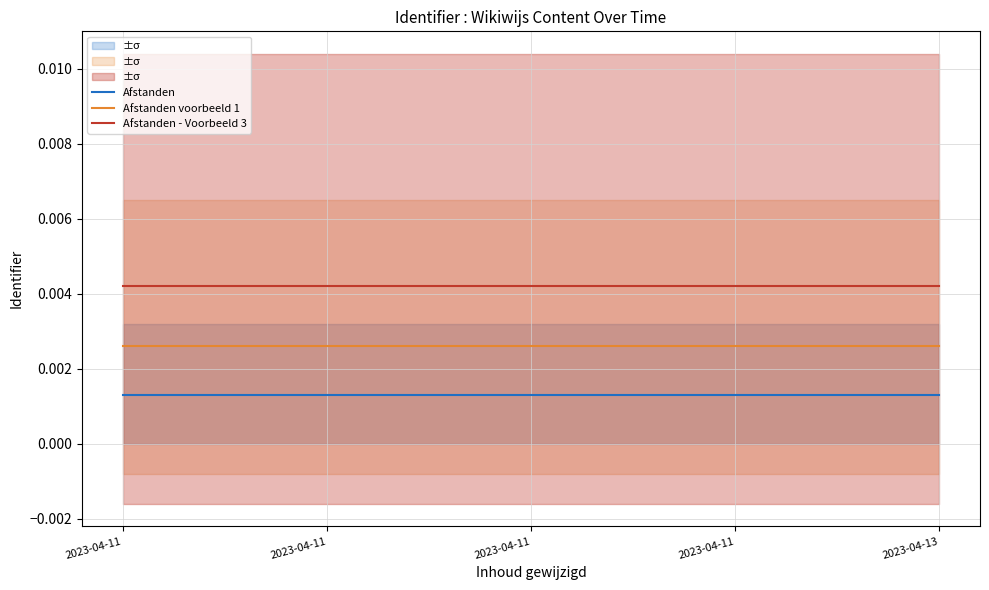

Rank the series by their average value, from highest to lowest.

Afstanden - Voorbeeld 3, Afstanden voorbeeld 1, Afstanden